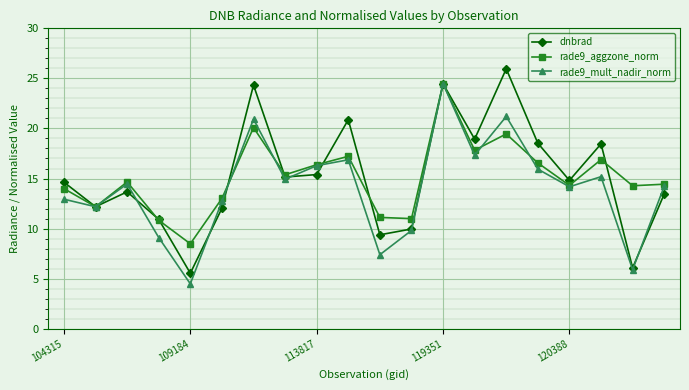

What is the value of the rade9_mult_nadir_norm point at the 11th from the left?

7.4